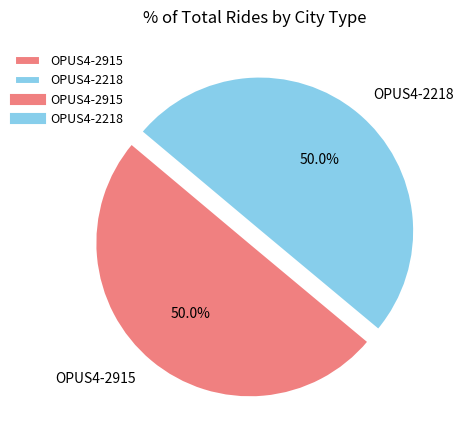

Is it true that OPUS4-2218 is 50% of the pie?

True